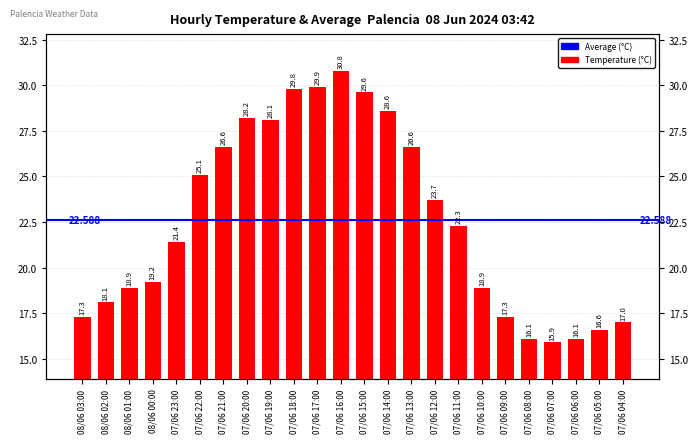

Which has a higher value, 07/06 20:00 or 07/06 16:00?

07/06 16:00